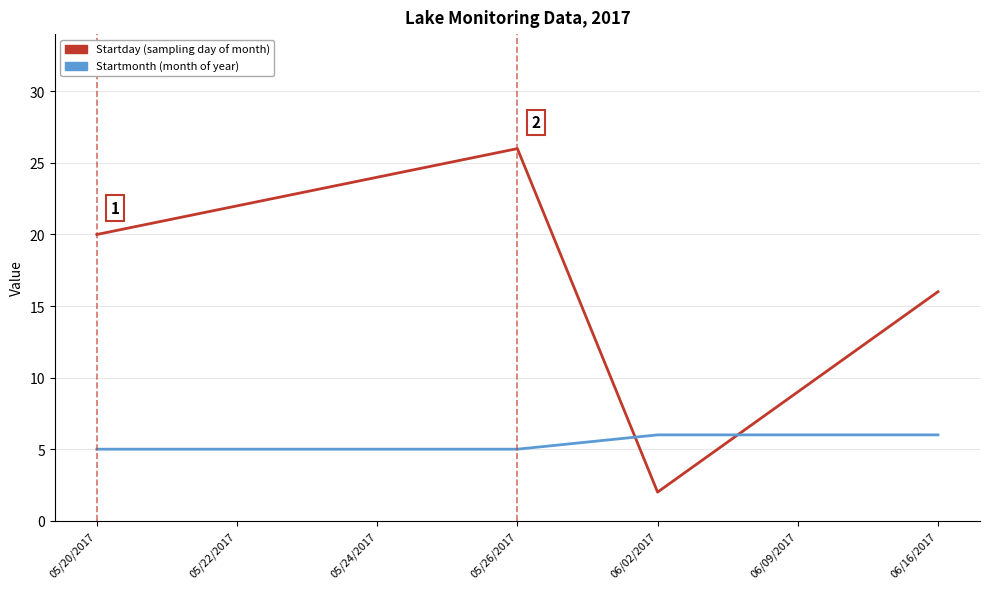

At which category is the sum across all series the highest?

05/26/2017